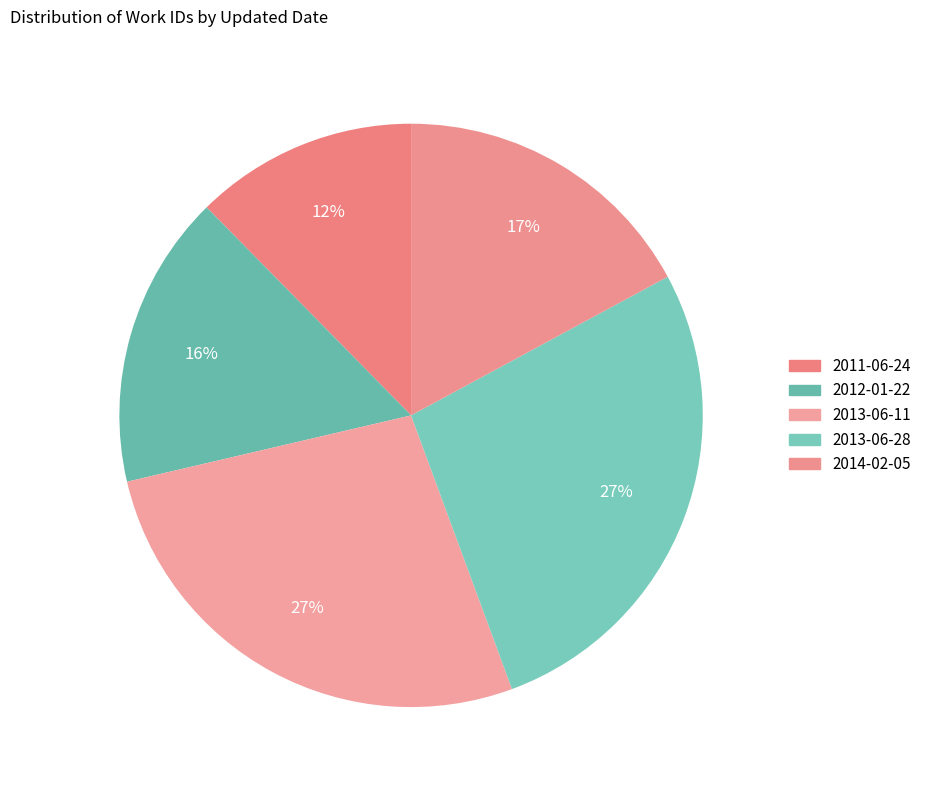

Which slice is the smallest?

2011-06-24